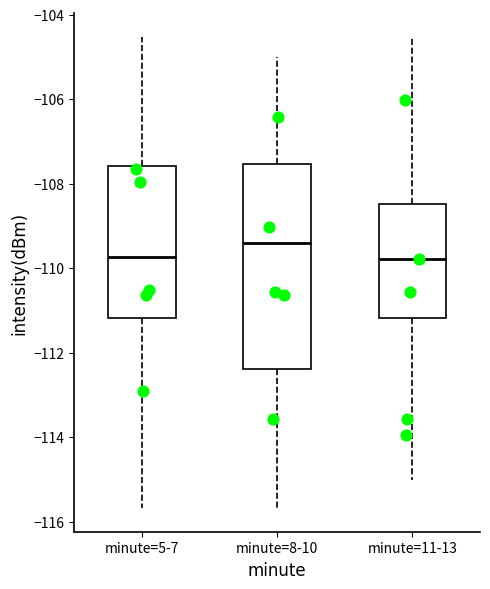

Reading left to right, transcribe this box plot: for each box, give where its median line is, the range the box spans, and where its two whiskers end, as read against the y-axis. The values are not printed on the chart, so give them approximately, as read against the axis.

minute=5-7: median -109.8, box -111.2 to -107.6, whiskers -115.6 to -104.6
minute=8-10: median -109.4, box -112.4 to -107.6, whiskers -115.6 to -105.0
minute=11-13: median -109.8, box -111.2 to -108.4, whiskers -115.0 to -104.6